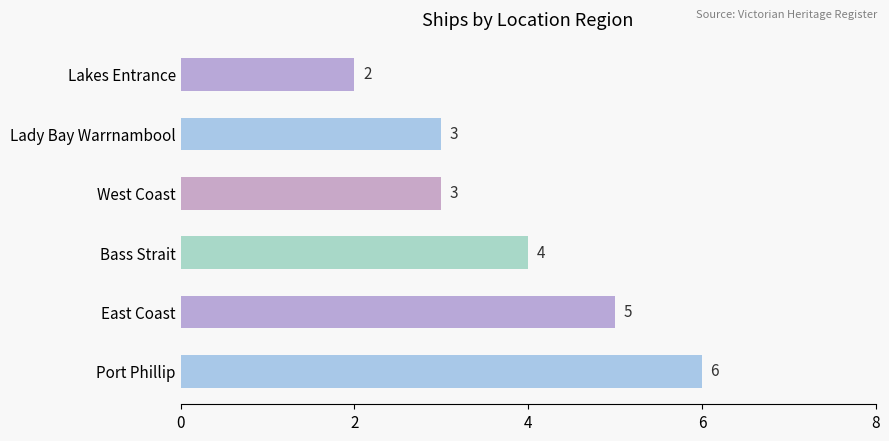

What is the minimum value shown in the chart?

2